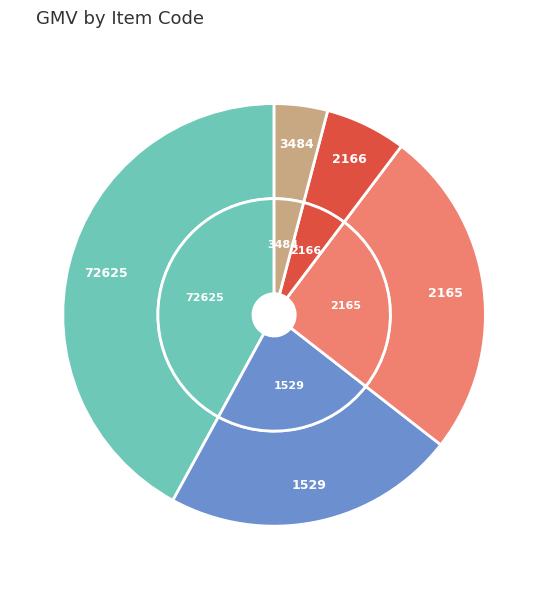

Is it true that 1529 is 15% of the pie?

False